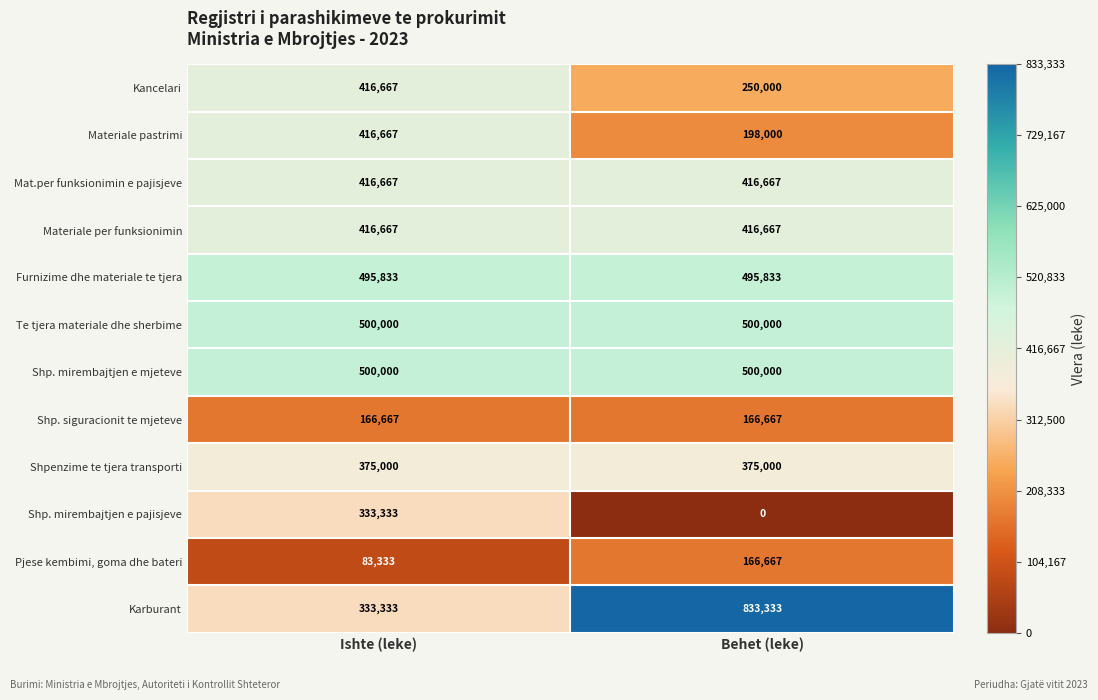

Between Ishte (leke) and Behet (leke), which series saw the biggest shift?

Karburant